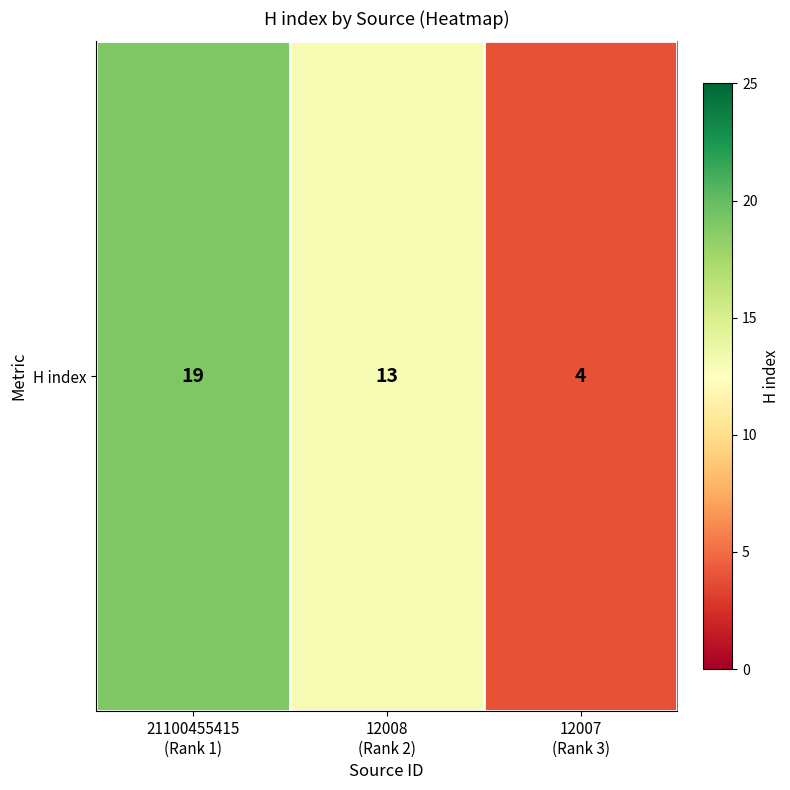

Rank the categories by value from lowest to highest.

12007
(Rank 3), 12008
(Rank 2), 21100455415
(Rank 1)